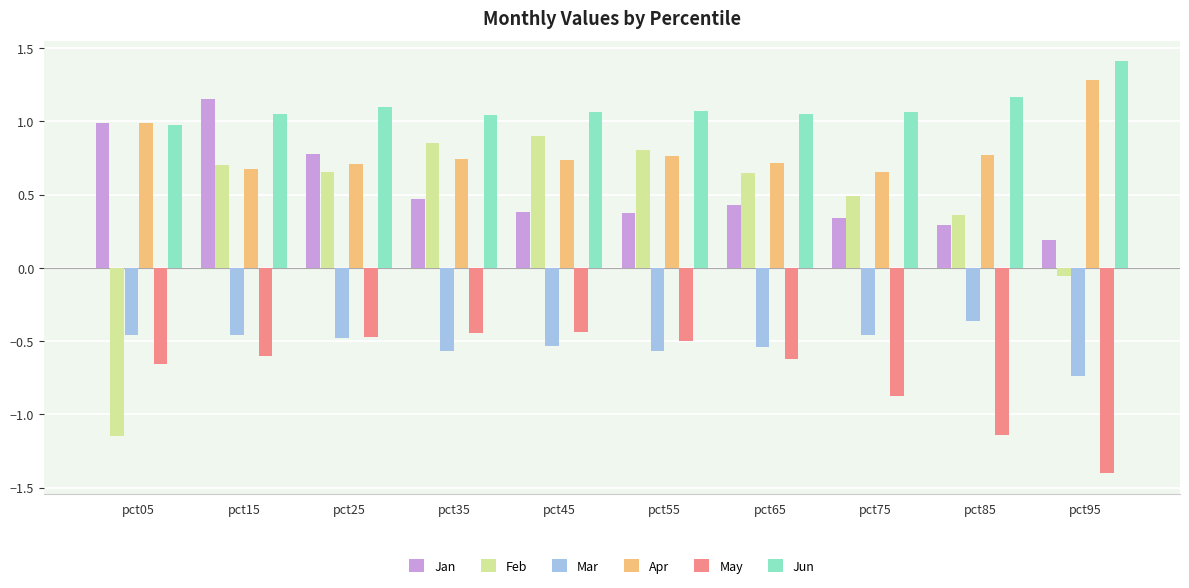

What is the sum of the May values at pct85 and pct15?

-1.7